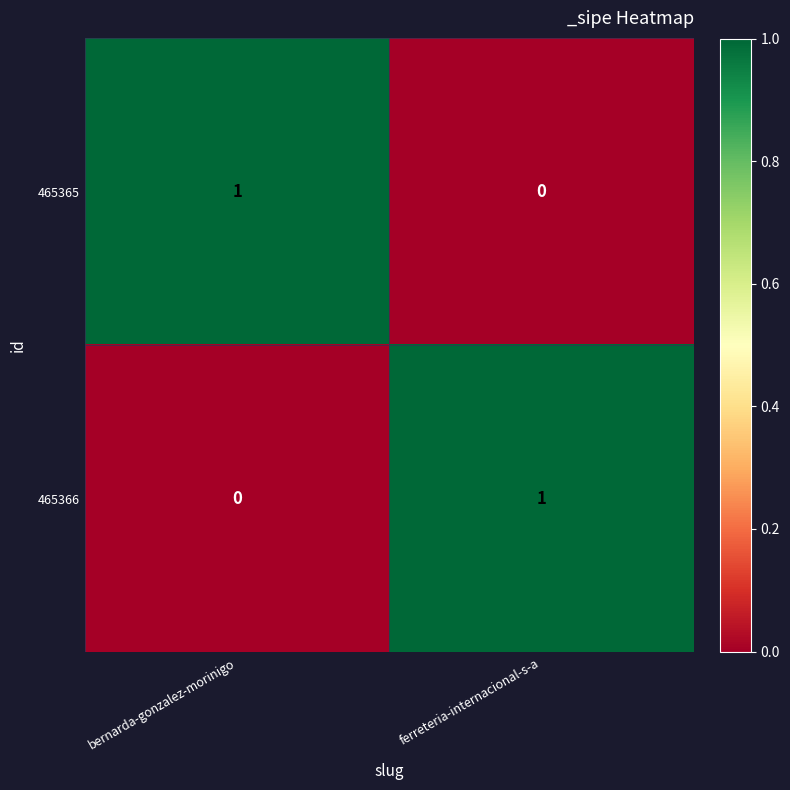

The 465366 series shows 0 at ferreteria-internacional-s-a. True or false?

False